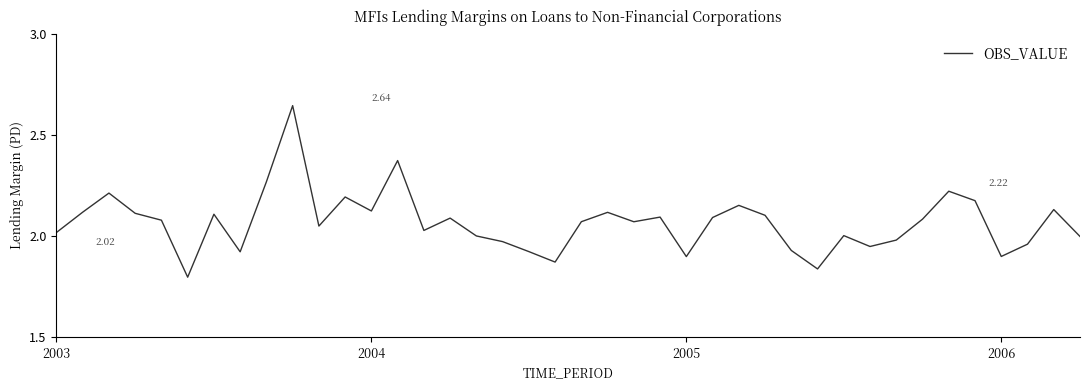

What is the difference between the maximum and minimum values?

0.8